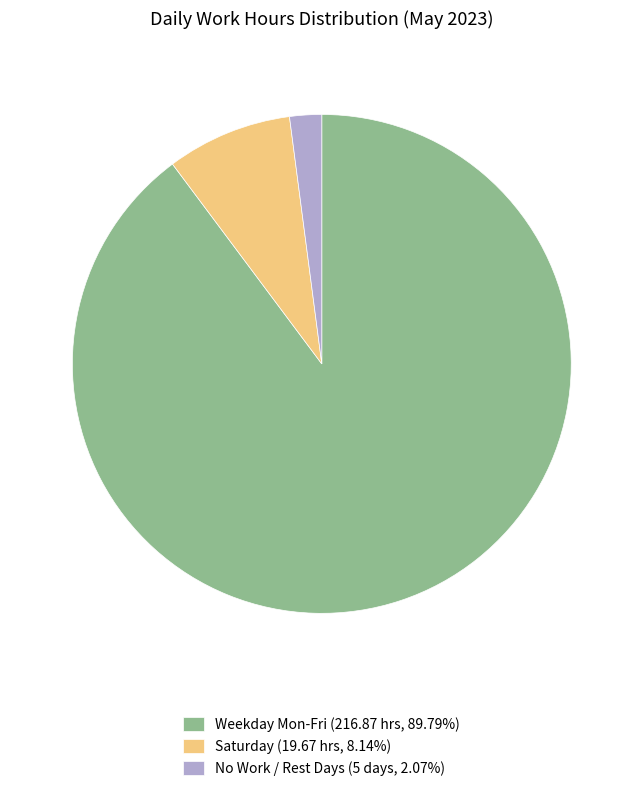

Does any single category account for the majority?

Yes